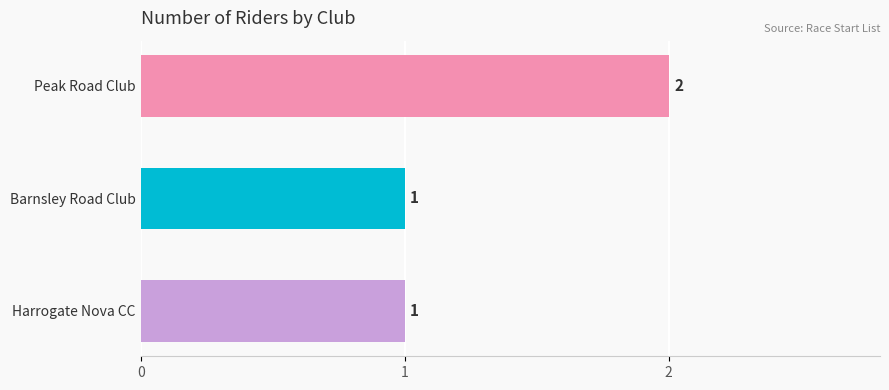

Count the values in the range 1 to 2.

3